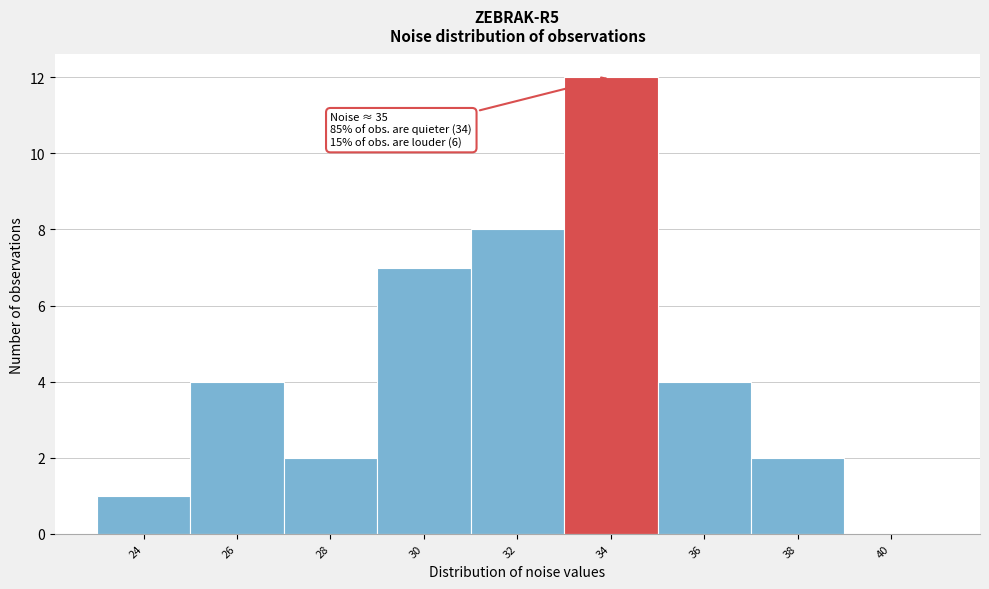

Reading left to right, list all the values displayed in this chart.

24=1	26=4	28=2	30=7	32=8	34=12	36=4	38=2	40=0